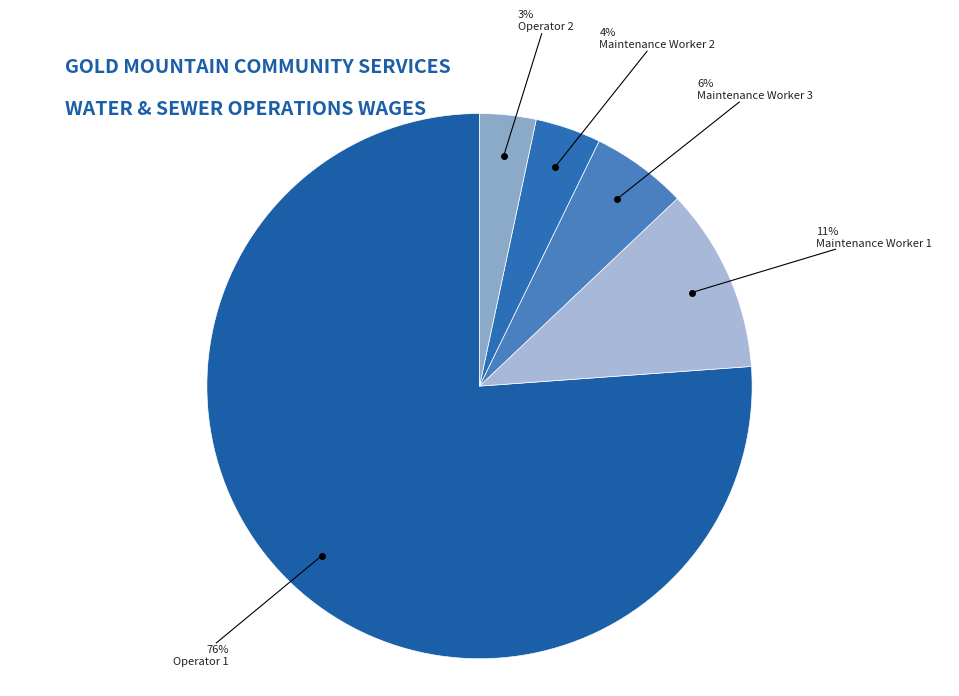

Which slice is the largest?

Operator 1